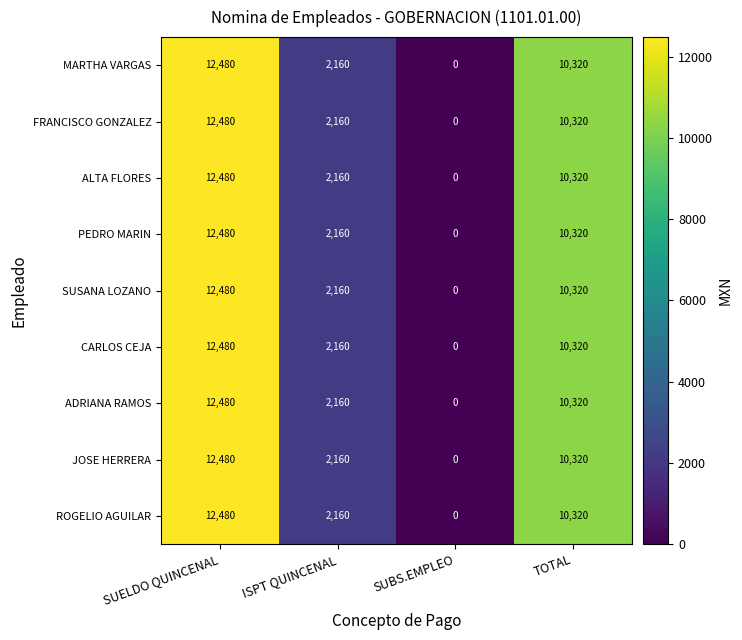

What is the total value across all series at SUELDO QUINCENAL?

112320